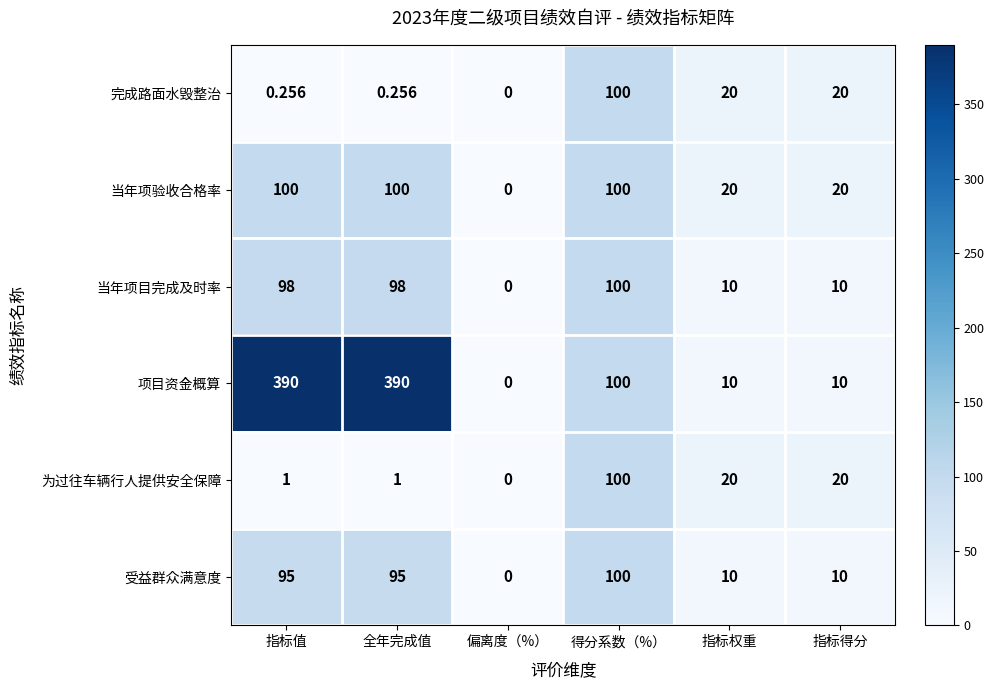

At which label does 完成路面水毁整治 first exceed 20?

得分系数（%）